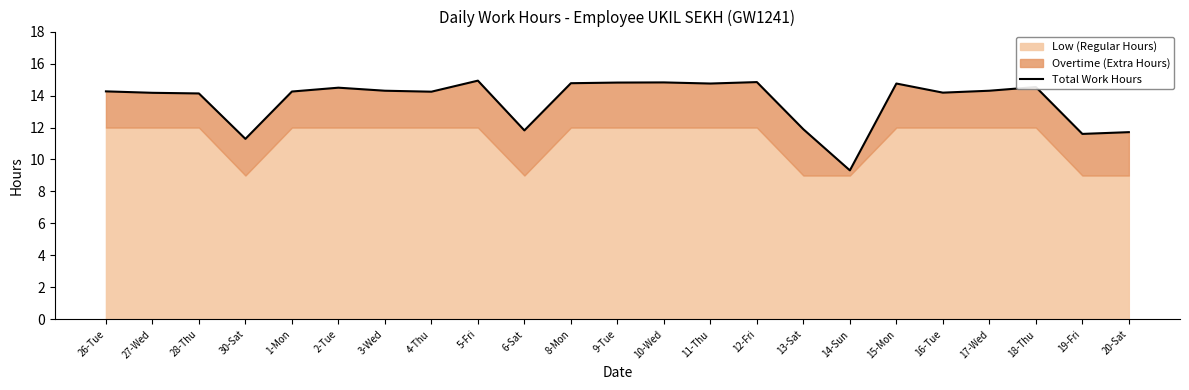

Which has a higher value, 1-Mon or 9-Tue?

9-Tue